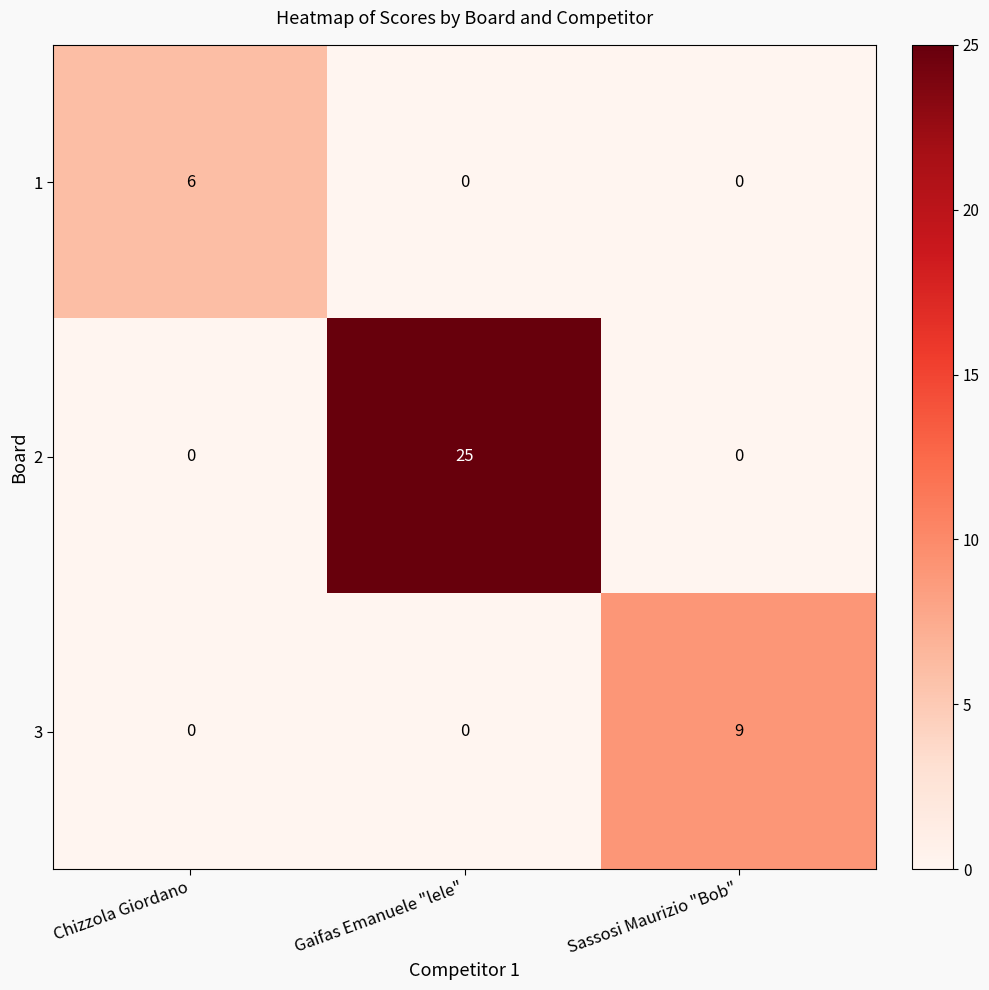

Reading left to right, extract all data points from this chart.

1: Chizzola Giordano=6	Gaifas Emanuele "lele"=0	Sassosi Maurizio "Bob"=0
2: Chizzola Giordano=0	Gaifas Emanuele "lele"=25	Sassosi Maurizio "Bob"=0
3: Chizzola Giordano=0	Gaifas Emanuele "lele"=0	Sassosi Maurizio "Bob"=9